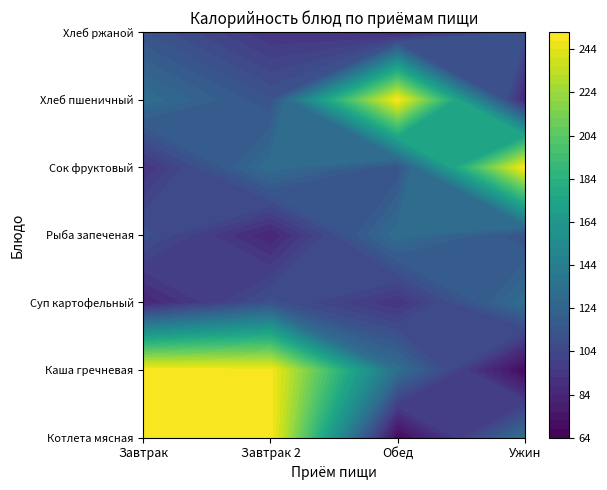

Reading left to right, extract all data points from this chart.

Котлета мясная: 250.0	251.5	67.0	131.0
Каша гречневая: 251.5	250.0	131.0	67.0
Суп картофельный: 84.0	110.0	92.0	131.0
Рыба запеченая: 110.0	84.0	131.0	112.2
Сок фруктовый: 92.0	131.0	112.2	250.0
Хлеб пшеничный: 131.0	112.2	250.0	84.0
Хлеб ржаной: 112.2	92.0	84.0	110.0